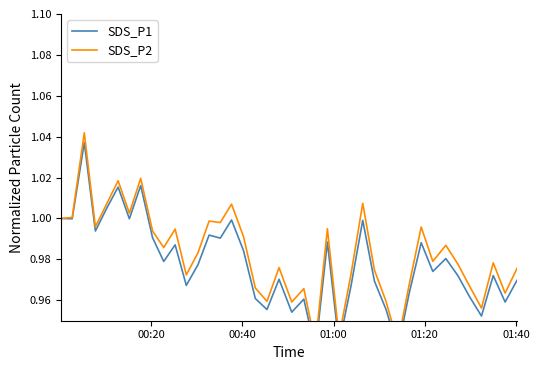

Reading right to left, what are all the values shown in this chart?

SDS_P1: 1.0	1.0	1.0	1.0	1.0	1.0	1.0	1.0	1.0	1.0	0.9	1.0	1.0	1.0	1.0	0.9	1.0	0.9	1.0	1.0	1.0	1.0	1.0	1.0	1.0	1.0	1.0	1.0	1.0	1.0	1.0	1.0	1.0	1.0	1.0	1.0	1.0	1.0	1.0	1.0
SDS_P2: 1.0	1.0	1.0	1.0	1.0	1.0	1.0	1.0	1.0	1.0	0.9	1.0	1.0	1.0	1.0	0.9	1.0	0.9	1.0	1.0	1.0	1.0	1.0	1.0	1.0	1.0	1.0	1.0	1.0	1.0	1.0	1.0	1.0	1.0	1.0	1.0	1.0	1.0	1.0	1.0